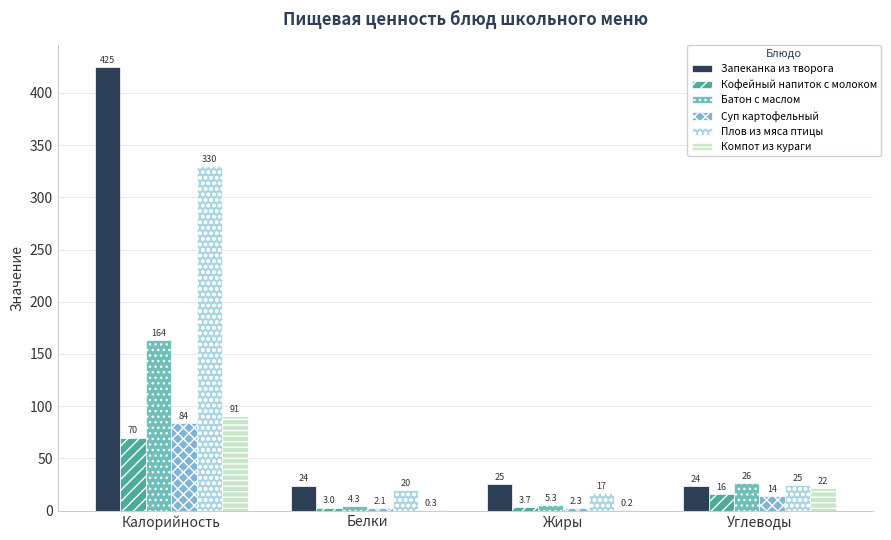

True or false: Кофейный напиток с молоком has a value of 96.6 at Калорийность.

False